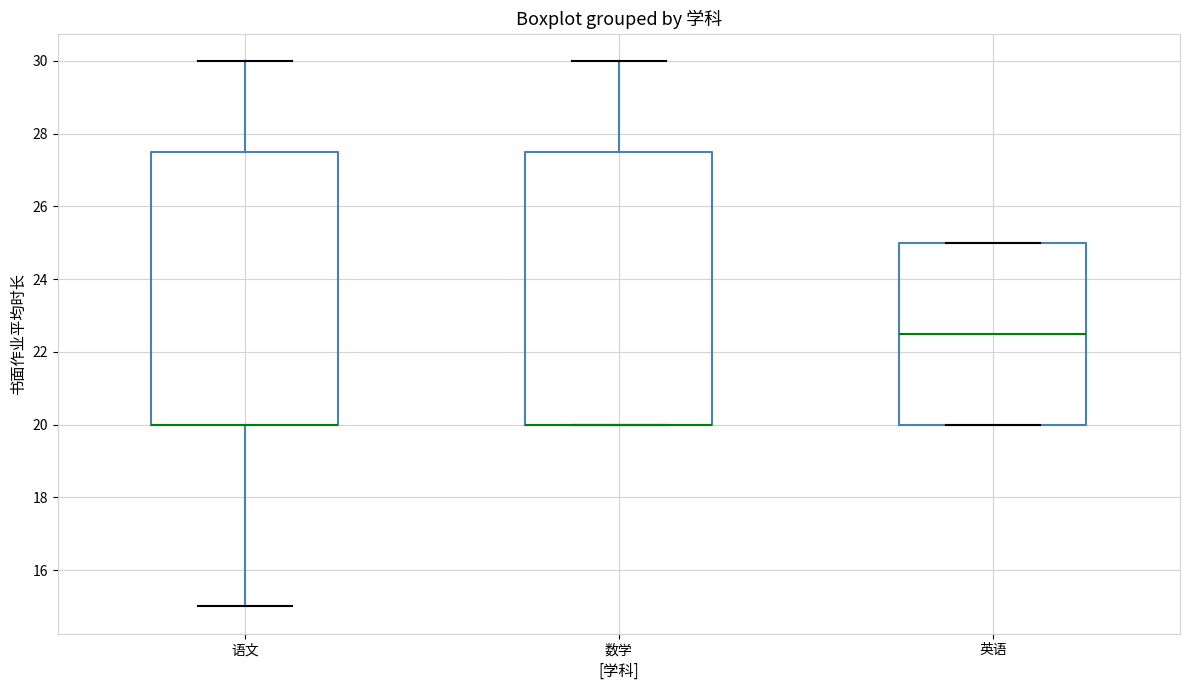

Where is the lower edge of the box for 语文 on the y-axis? The values are not printed on the chart, so give them approximately, as read against the axis.

20.0